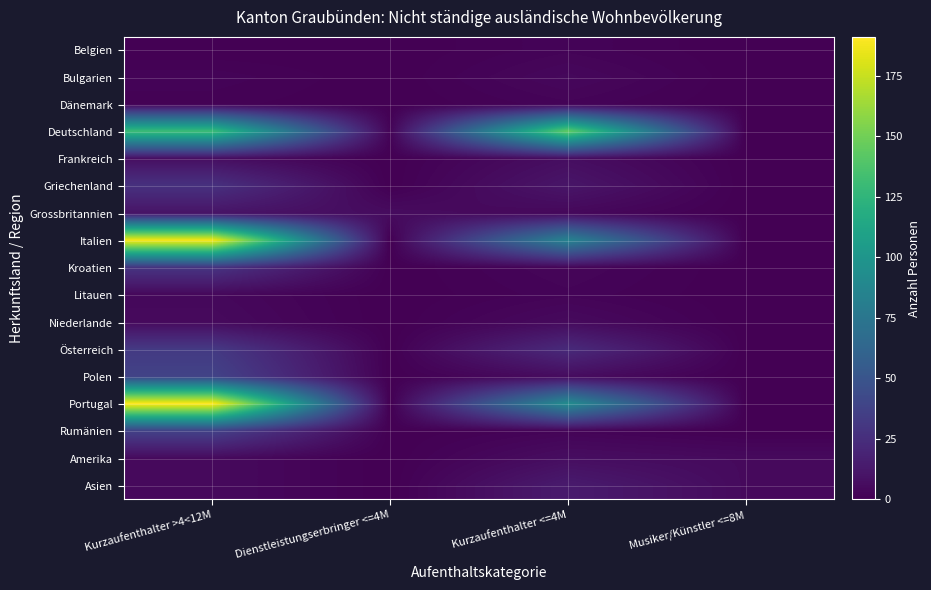

Between Kurzaufenthalter <=4M and Musiker/Künstler <=8M, which is larger?

Kurzaufenthalter <=4M